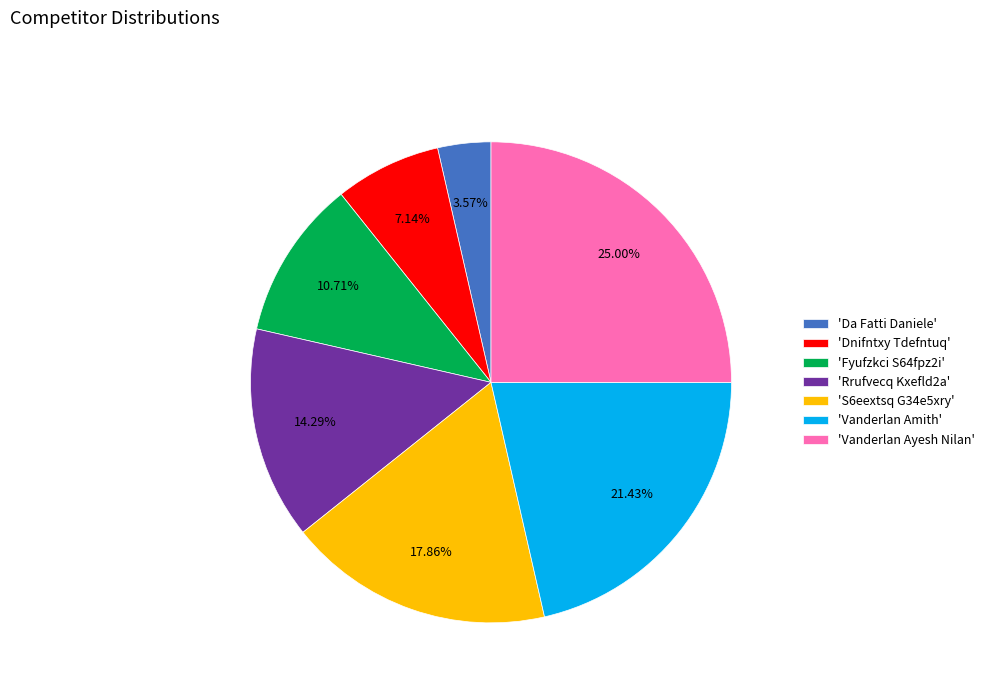

Is there any slice that represents more than half of the pie?

No